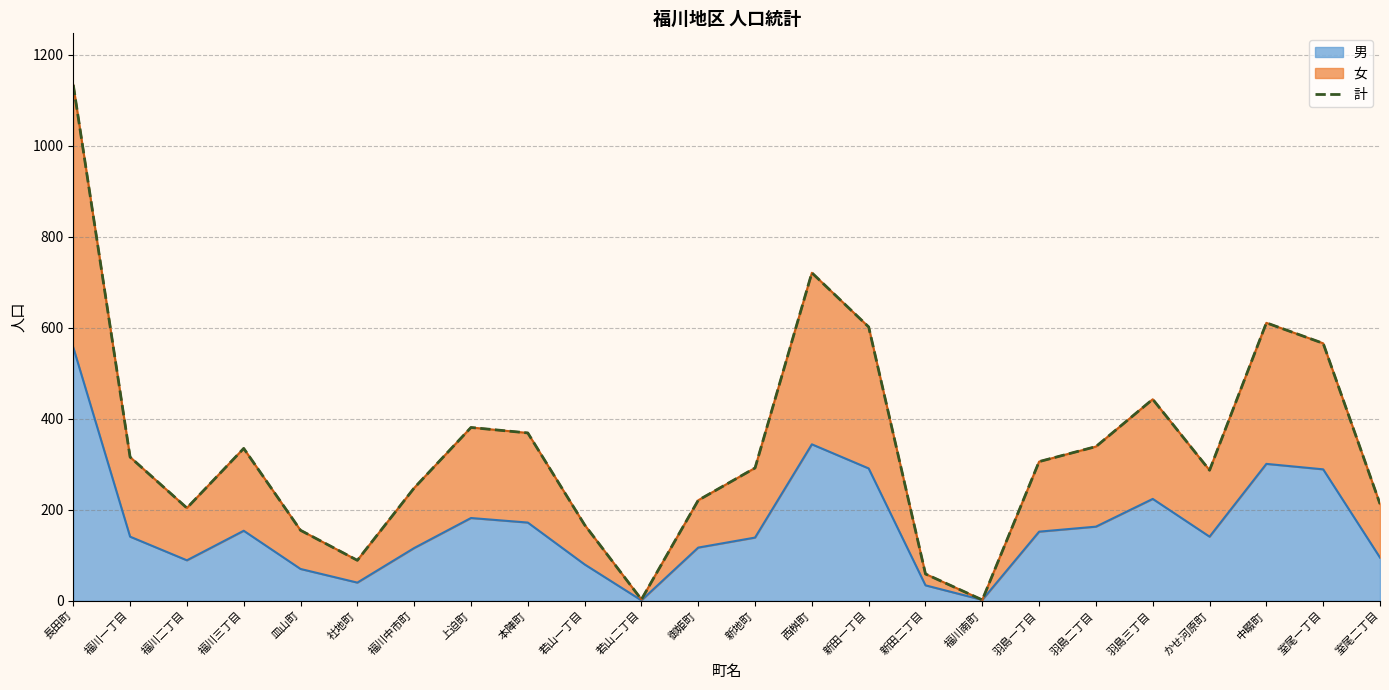

What position from the right is 長田町?

24